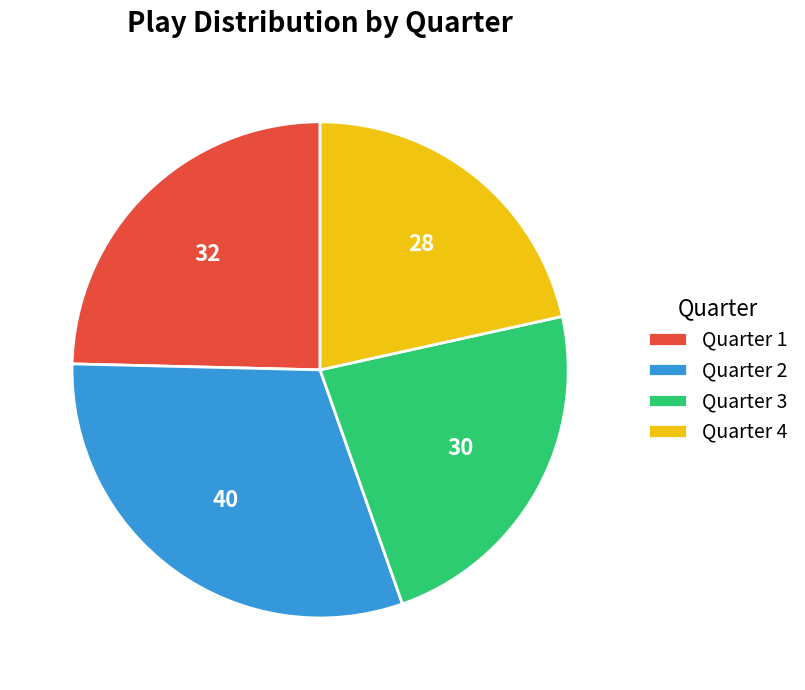

Count the number of slices in the pie.

4